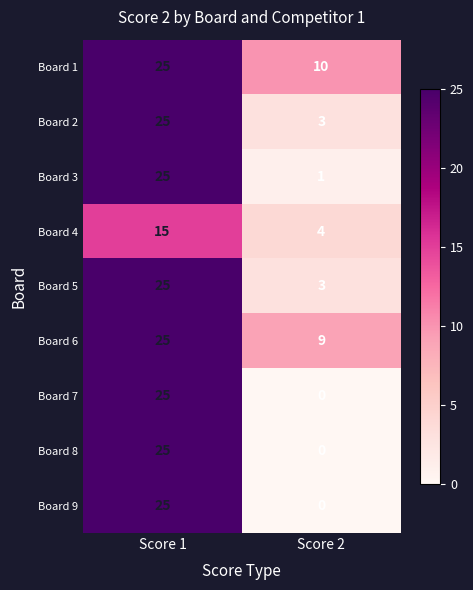

Reading right to left, what are all the values shown in this chart?

Board 1: Score 2=10	Score 1=25
Board 2: Score 2=3	Score 1=25
Board 3: Score 2=1	Score 1=25
Board 4: Score 2=4	Score 1=15
Board 5: Score 2=3	Score 1=25
Board 6: Score 2=9	Score 1=25
Board 7: Score 2=0	Score 1=25
Board 8: Score 2=0	Score 1=25
Board 9: Score 2=0	Score 1=25